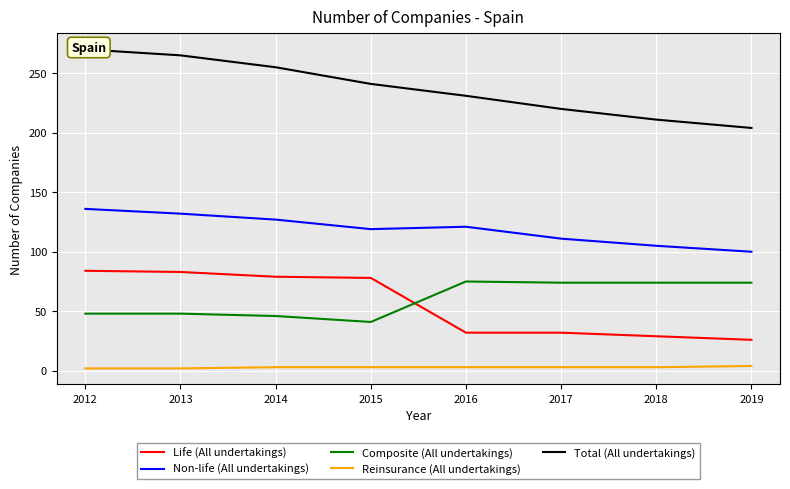

True or false: Composite (All undertakings) and Total (All undertakings) intersect in this chart.

False